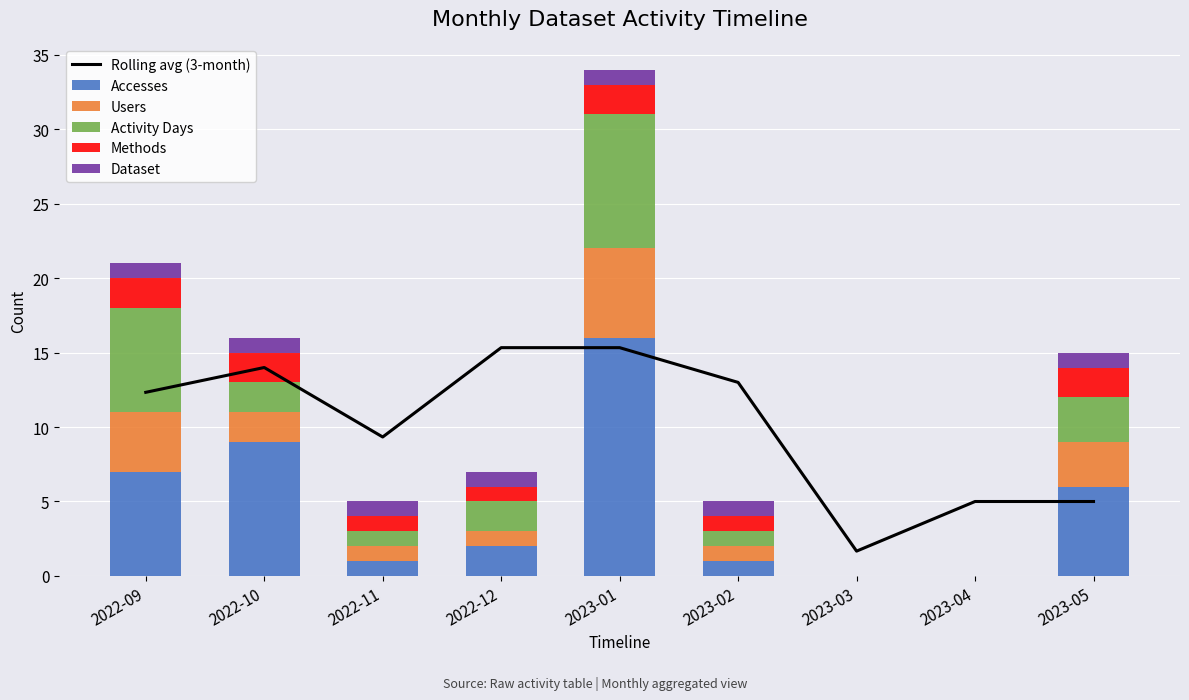

Is it true that Methods equals 1.0 at 2023-02?

True